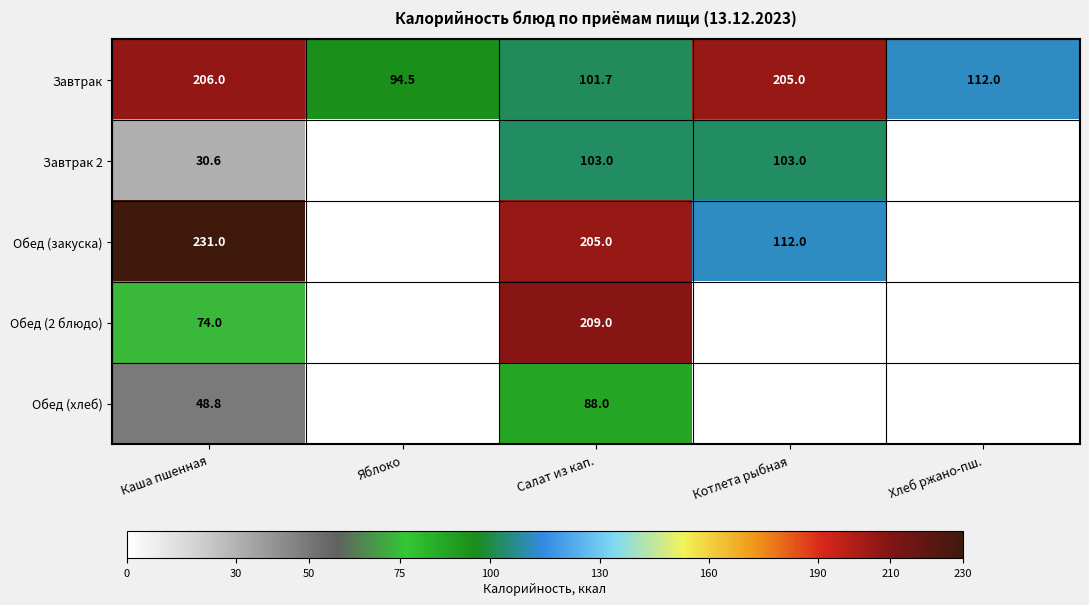

At Каша пшенная, list the series in order from largest to smallest.

Обед (закуска), Завтрак, Обед (2 блюдо), Обед (хлеб), Завтрак 2